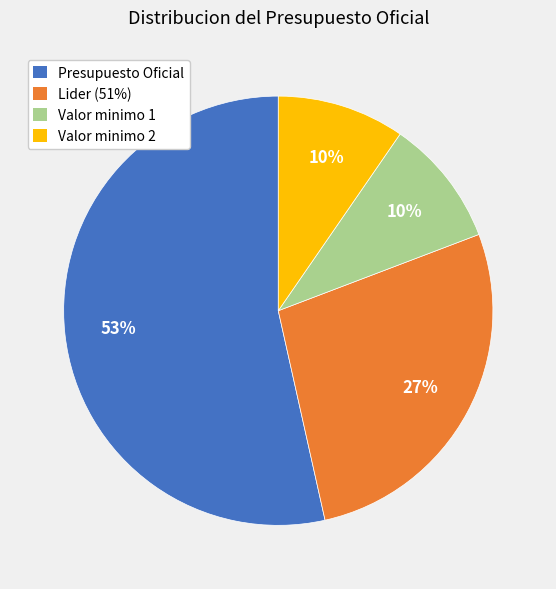

To the nearest percent, what is the combined percentage of Valor minimo 2 and Presupuesto Oficial?

63%